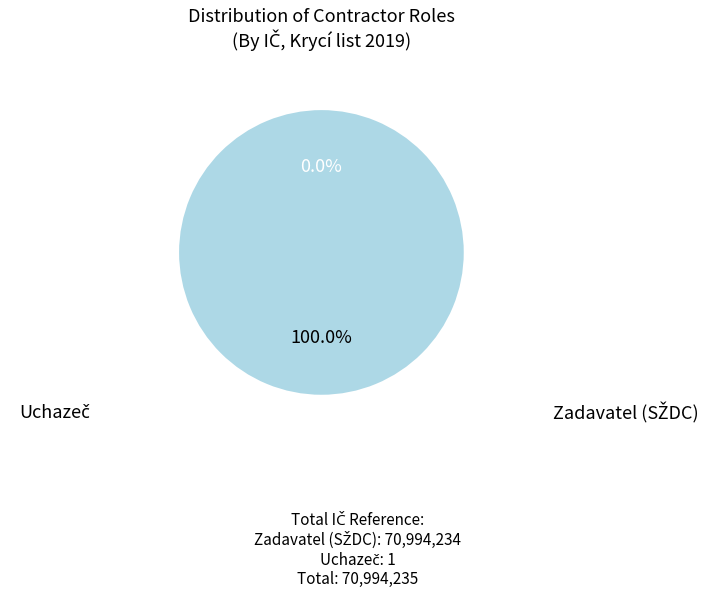

To the nearest percent, what is the difference between the Uchazeč and Zadavatel slice percentages?

100%